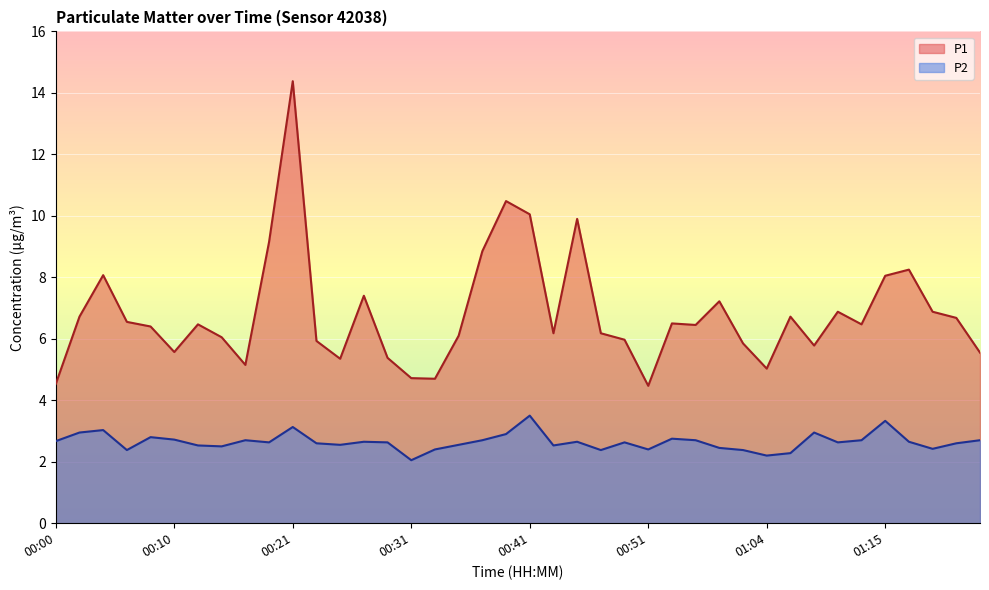

What is the spread (max minus min) of values at 01:06?

4.4